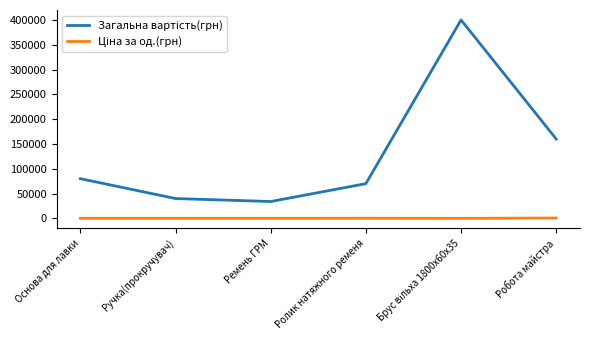

What is the greatest value displayed?

400000